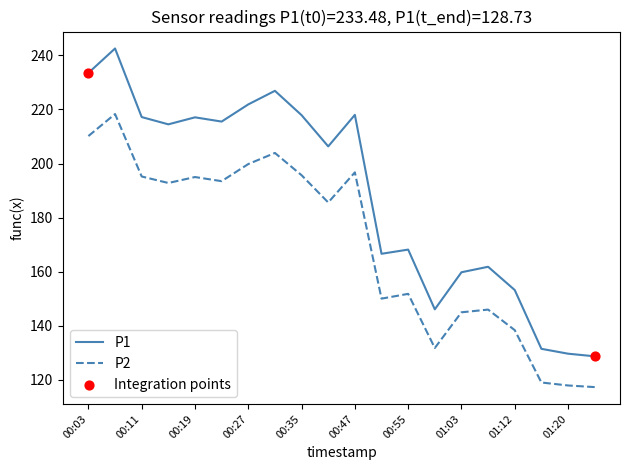

Which series has the largest range (max minus min)?

P1